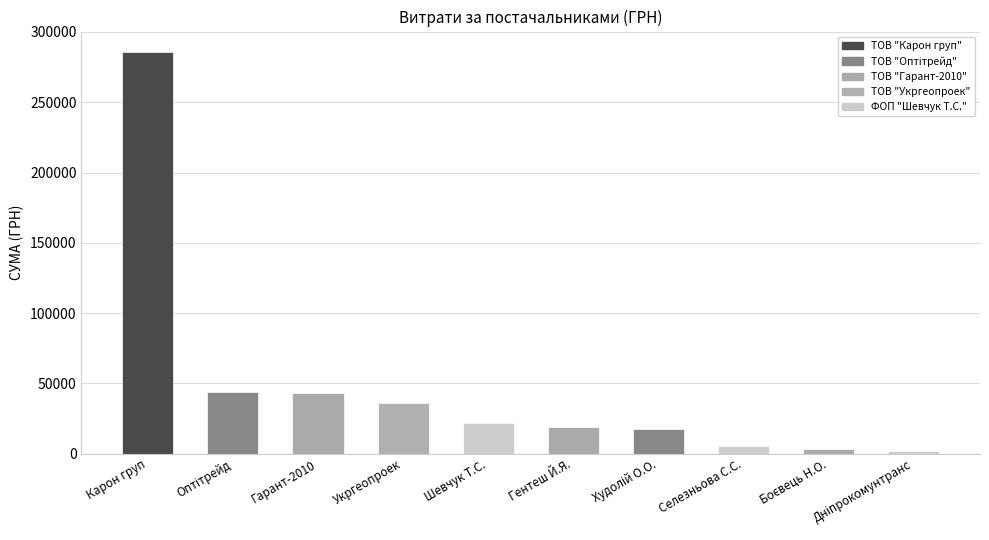

Which category has the highest value across all series?

ТОВ "Карон груп"